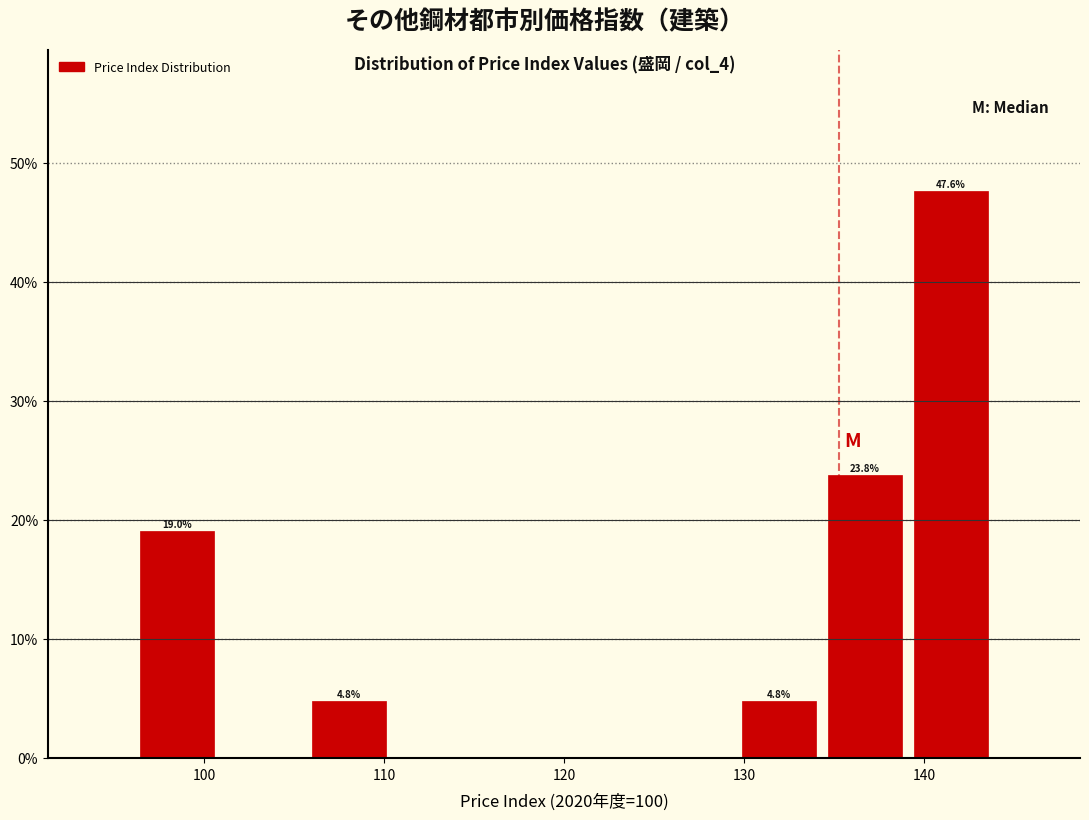

Which range on the x-axis has the tallest bar?

139 to 144